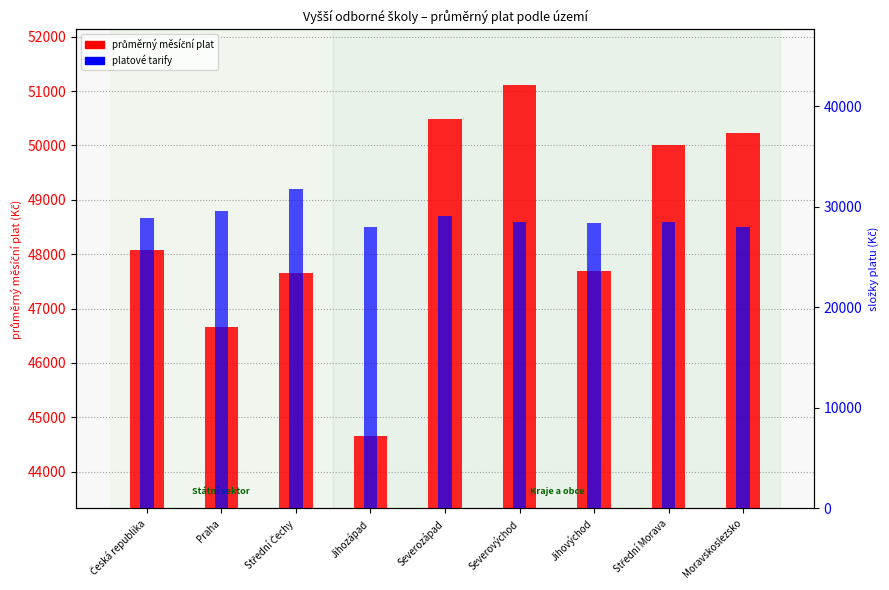

True or false: platové tarify has a value of 28506.5 at Severovýchod.

True